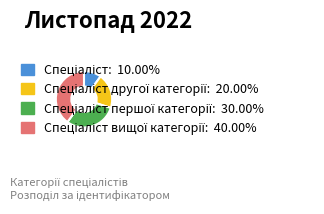

Is there any slice that represents more than half of the pie?

No